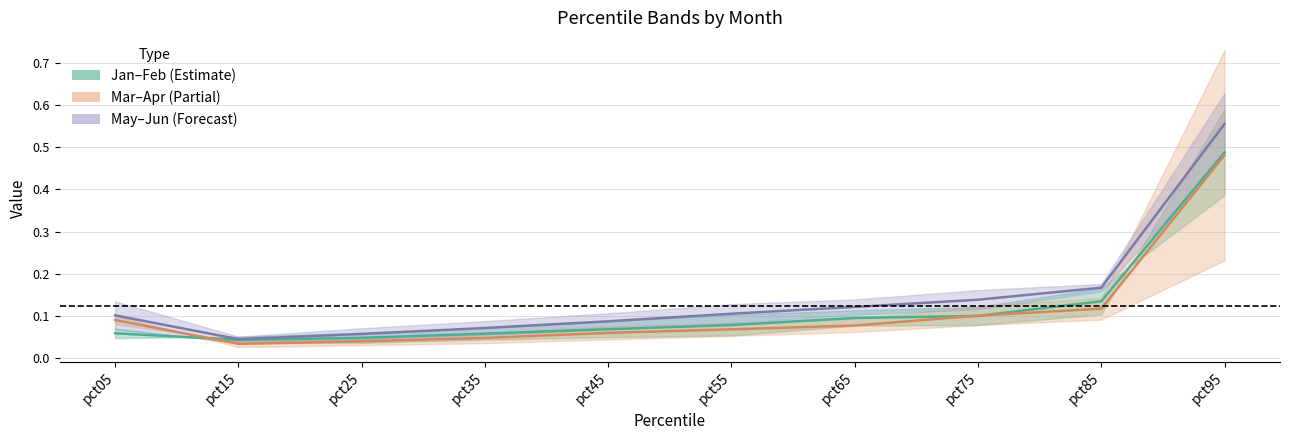

Rank the series by their maximum value, from lowest to highest.

Mar–Apr, Jan–Feb, May–Jun